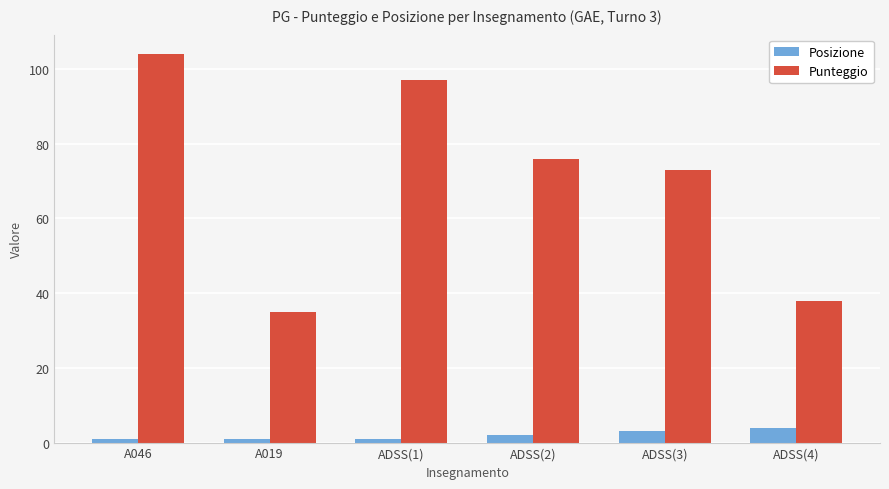

What position from the left is ADSS(1)?

3